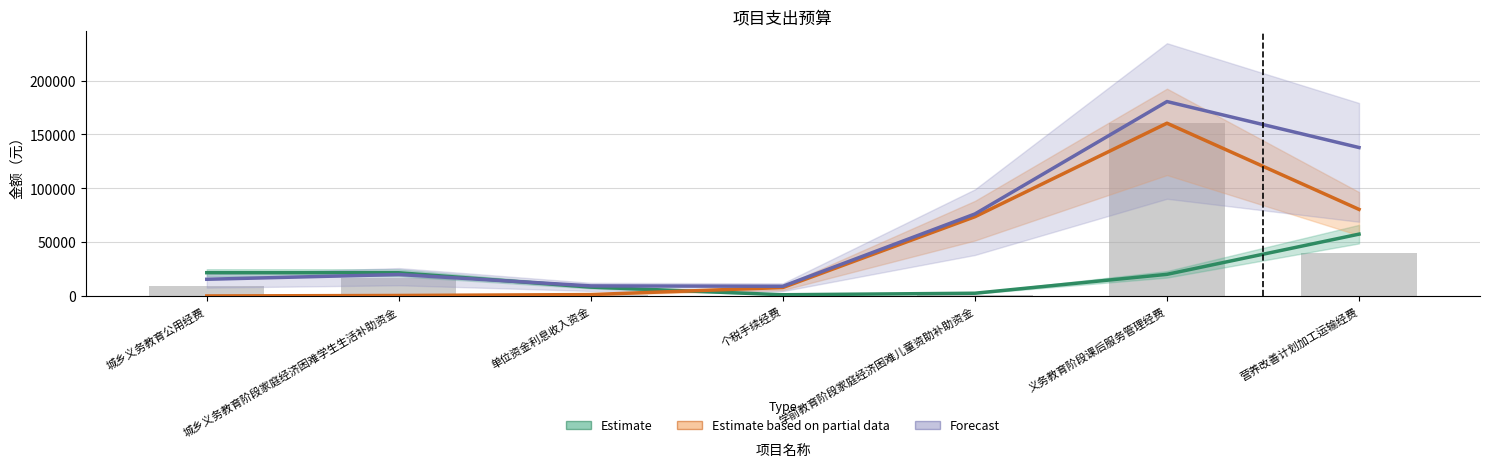

Which category has the lowest value in the Estimate based on partial data series?

城乡义务教育公用经费